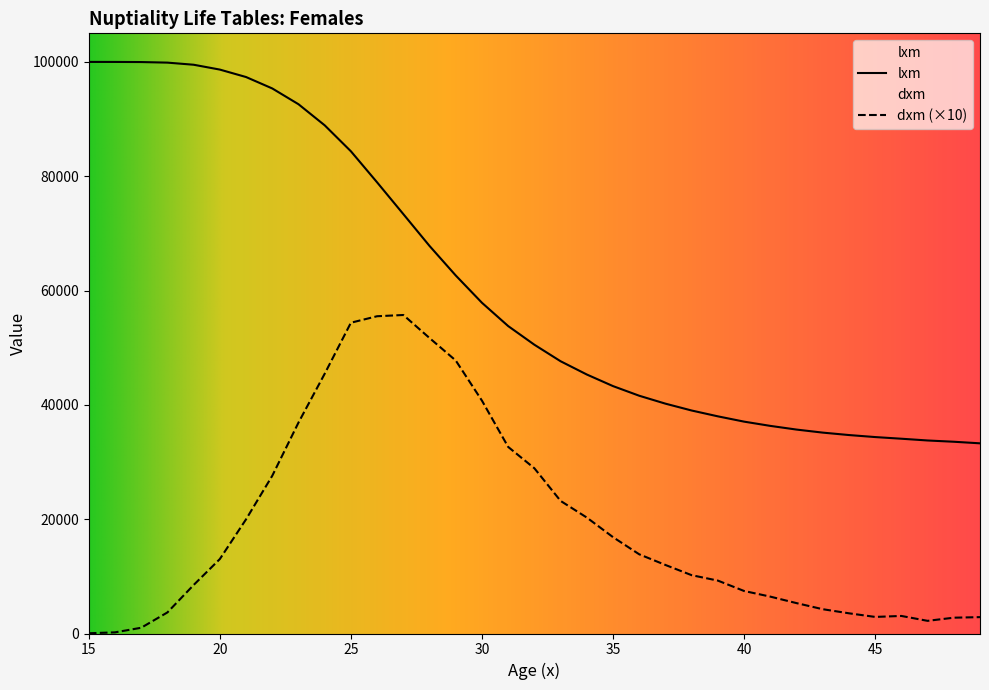

What is the difference between the maximum and minimum values in the lxm series?

66728.1